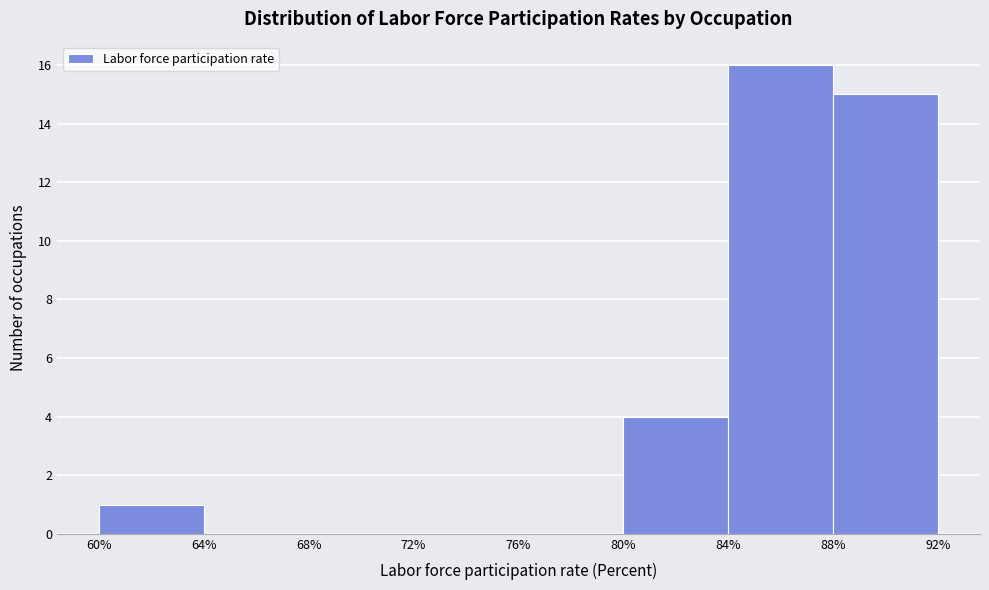

Reading left to right, list every bar in this chart as the range it spans on the x-axis followed by its height. The values are not printed on the chart, so give them approximately, as read against the axis.

60% to 64%: 1
64% to 68%: 0
68% to 72%: 0
72% to 76%: 0
76% to 80%: 0
80% to 84%: 4
84% to 88%: 16
88% to 92%: 15